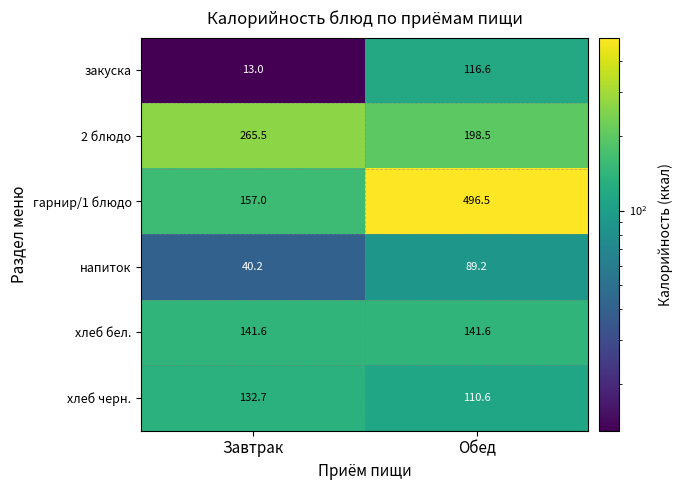

What is the sum of the 2 блюдо values at Обед and Завтрак?

464.0